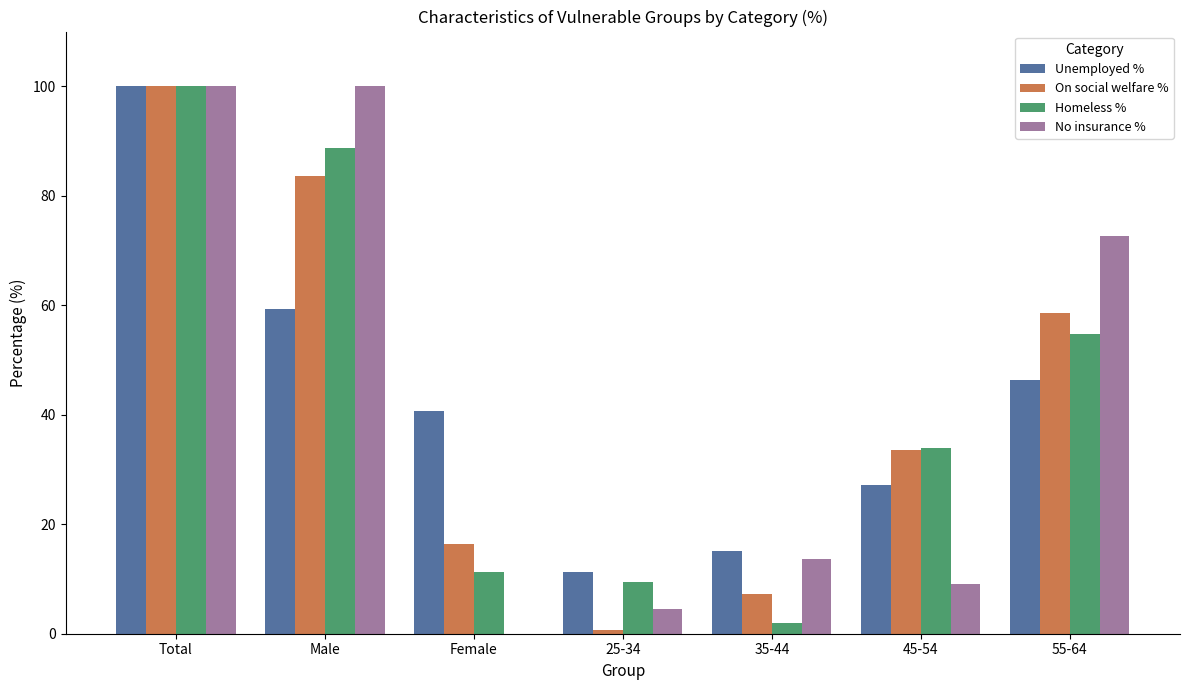

What is the maximum value shown in the chart?

100.0